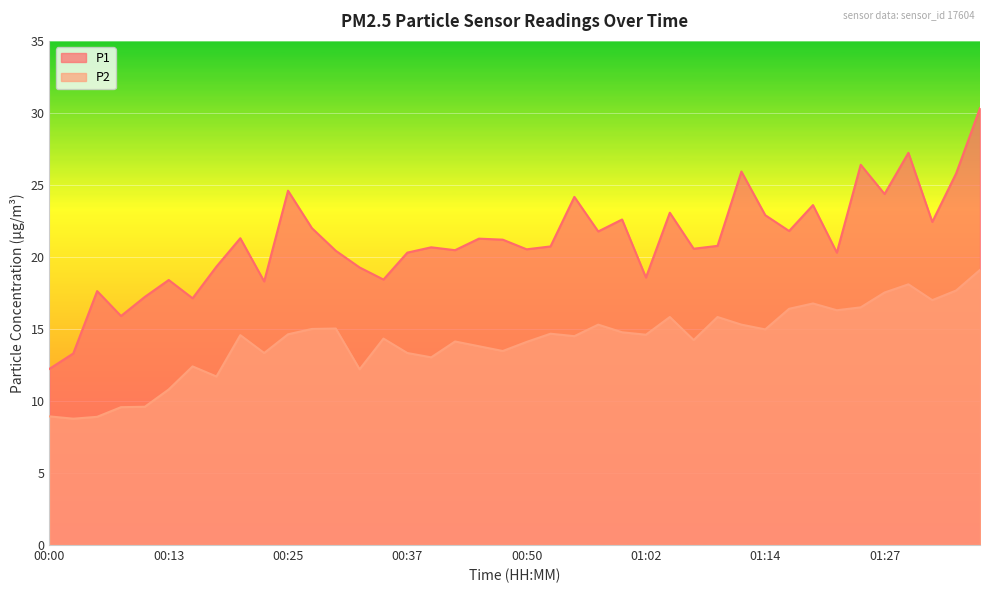

Rank the series by their maximum value, from highest to lowest.

P1, P2